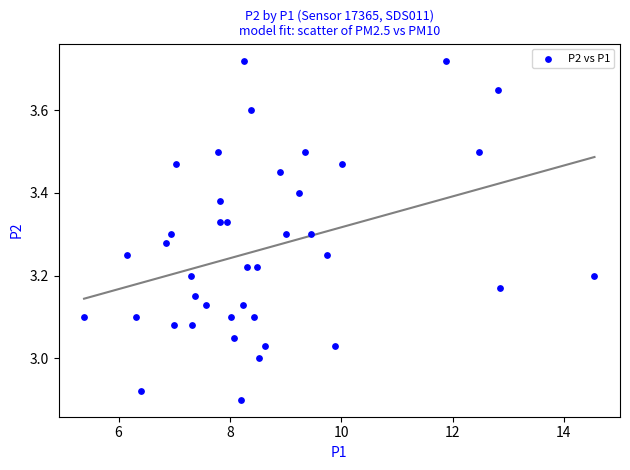

What is the range of Y values (max minus min)?

0.8